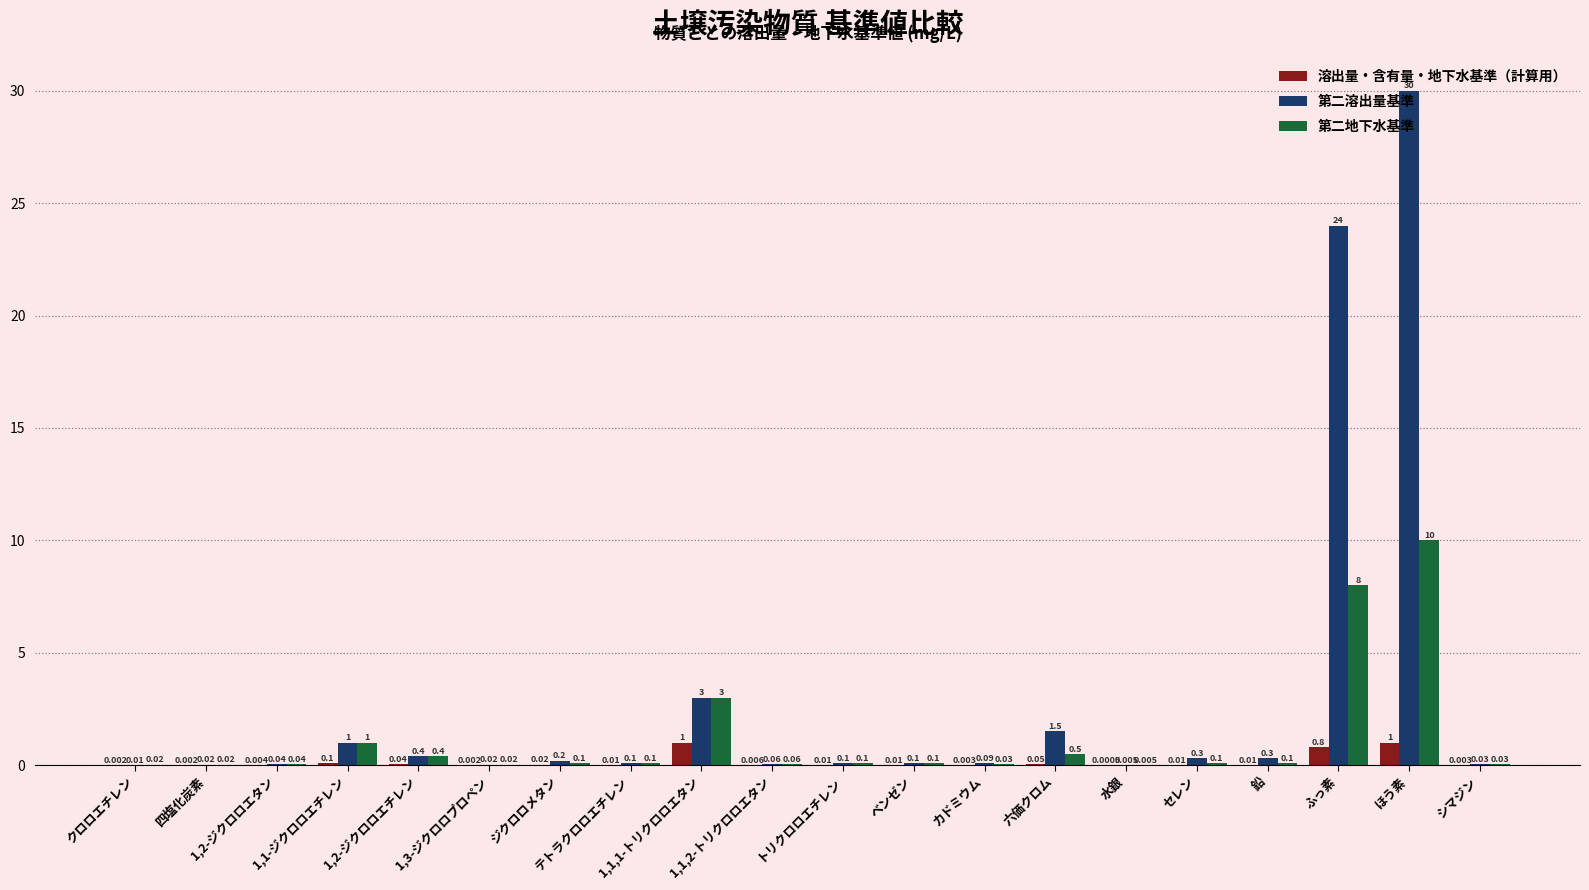

Which series has the largest total across all categories?

第二溶出量基準